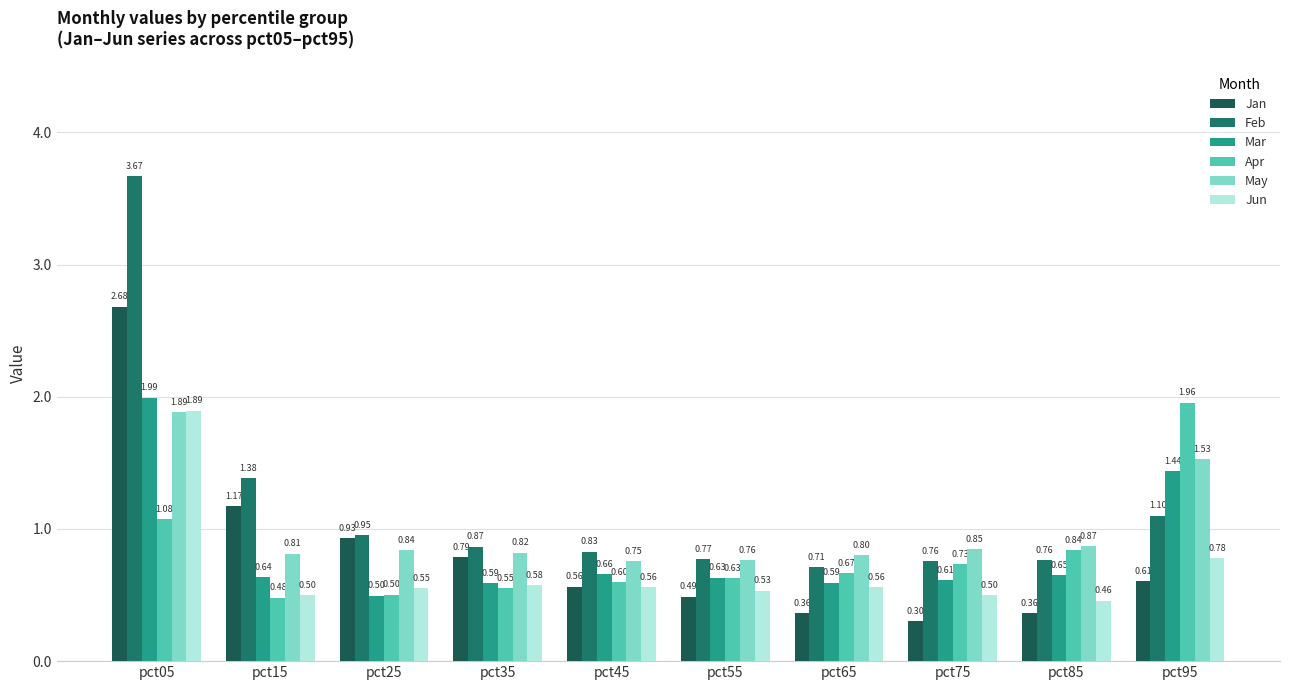

The May series shows 0.9 at pct85. True or false?

True